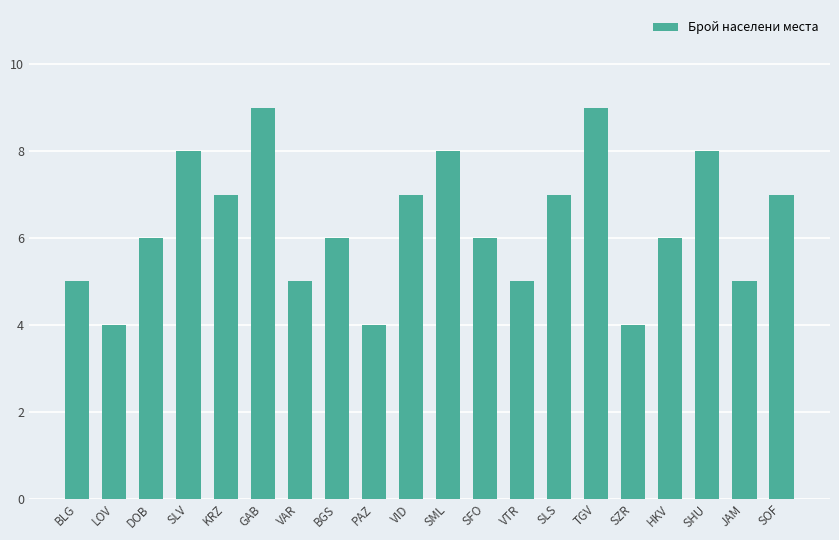

How many series are shown in this chart?

1